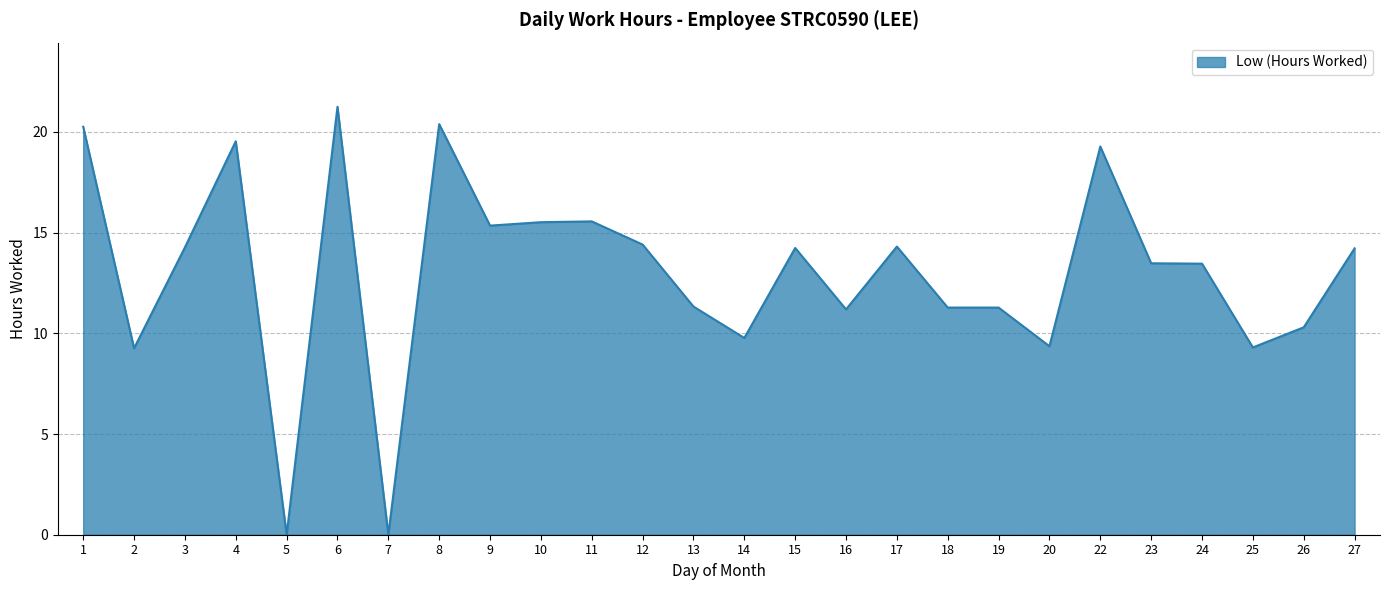

Which category has the highest value across all series?

6